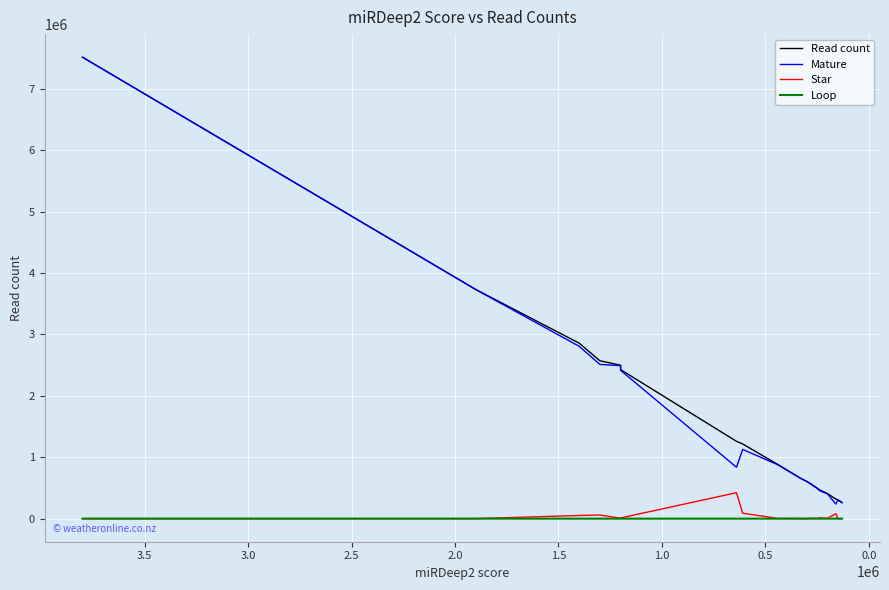

How many data points does each series have?

20